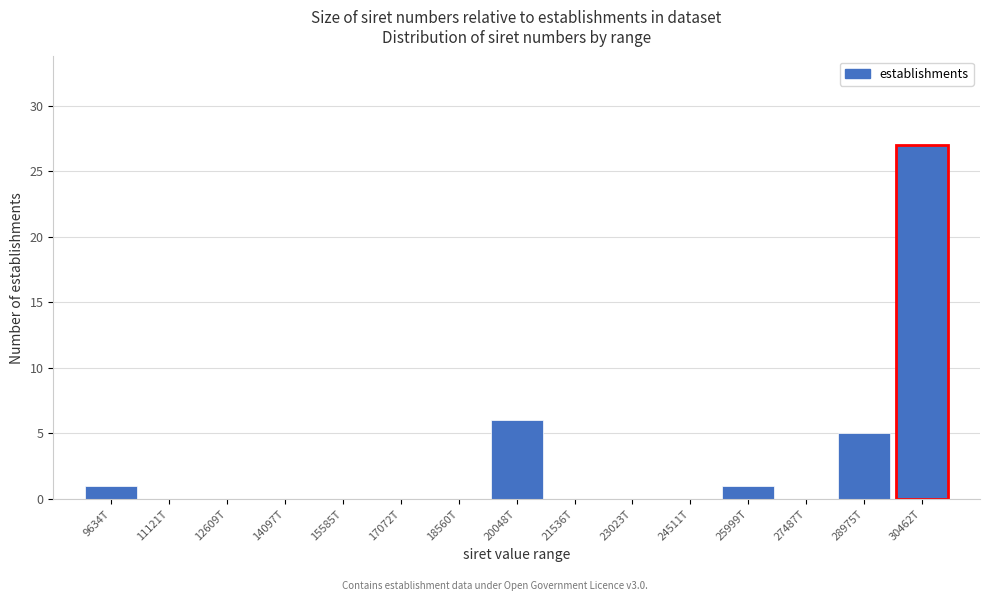

Reading left to right, list all the values displayed in this chart.

9634T=1	11121T=0	12609T=0	14097T=0	15585T=0	17072T=0	18560T=0	20048T=6	21536T=0	23023T=0	24511T=0	25999T=1	27487T=0	28975T=5	30462T=27